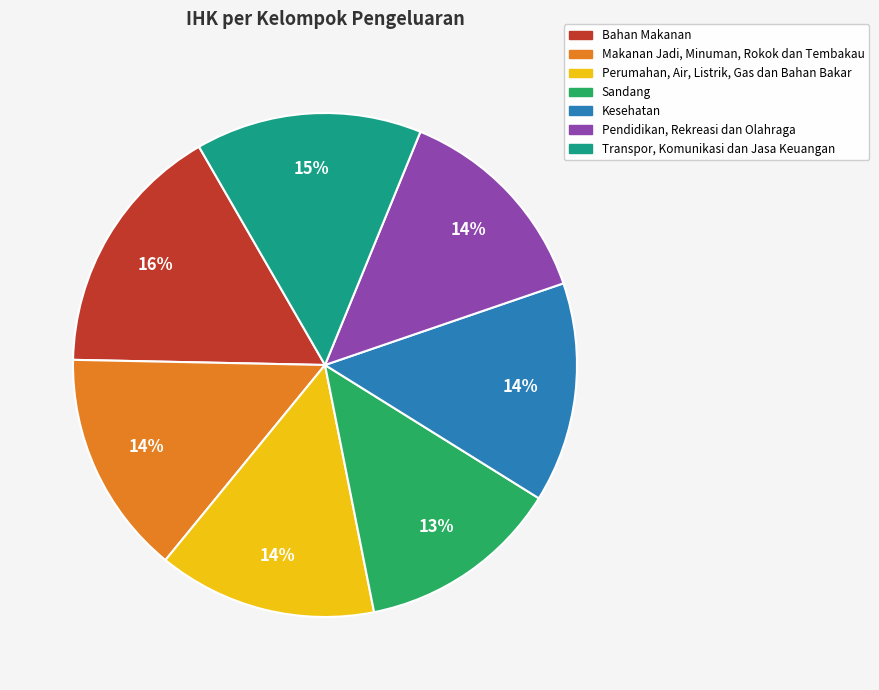

Is there any slice that represents more than half of the pie?

No